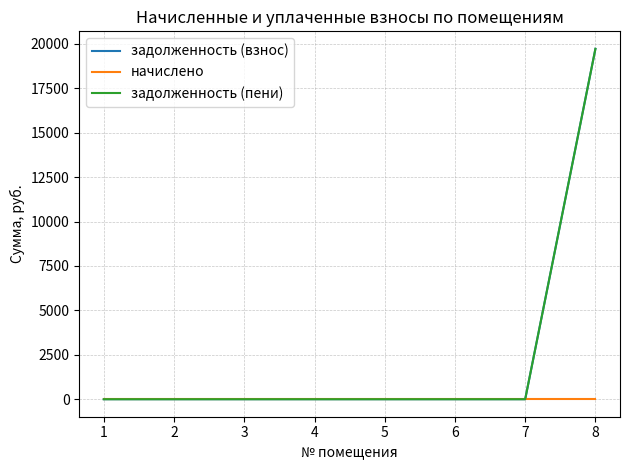

True or false: начислено and задолженность (взнос) intersect in this chart.

False